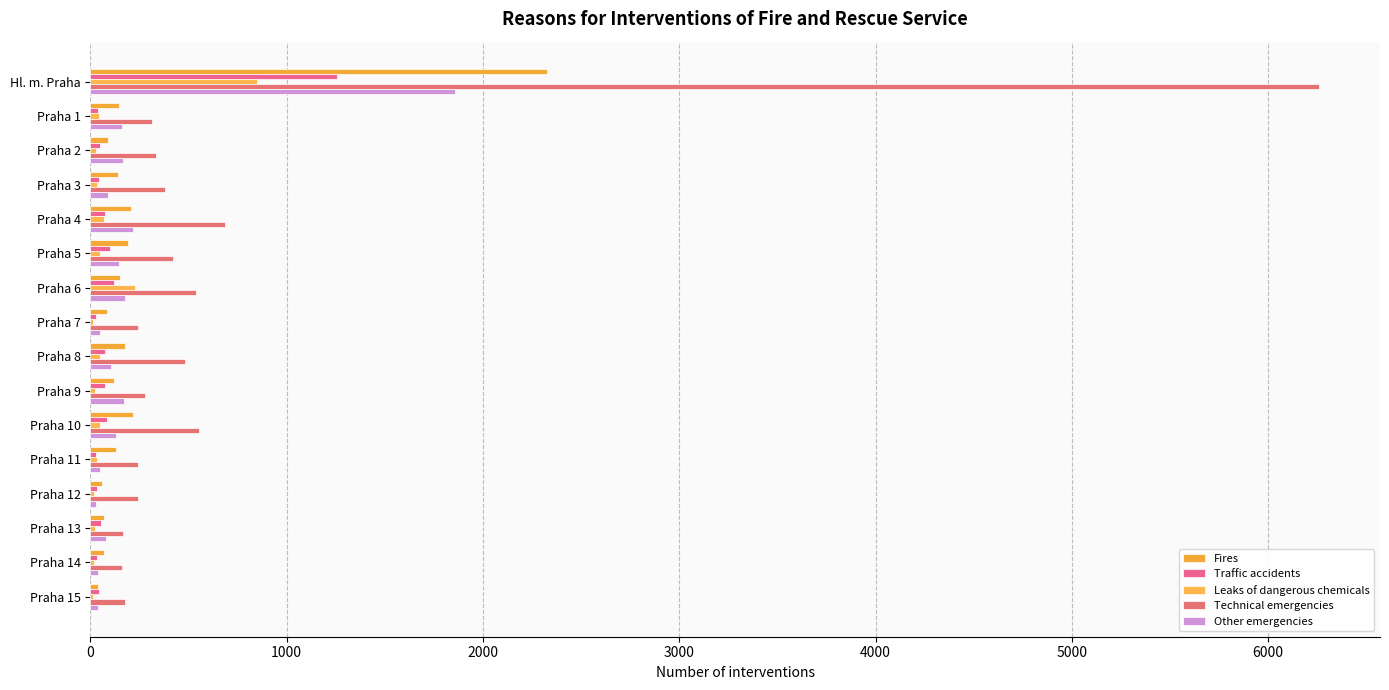

How many series are shown in this chart?

5